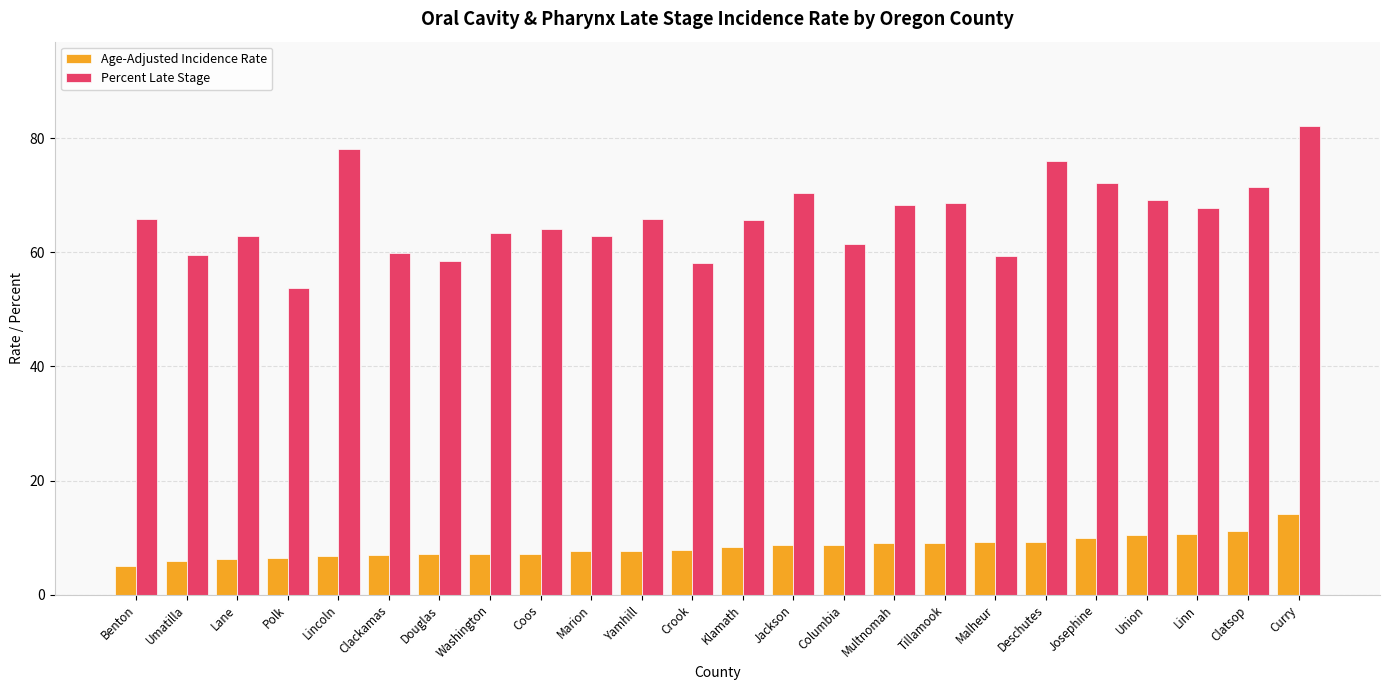

How many groups of bars are there?

24